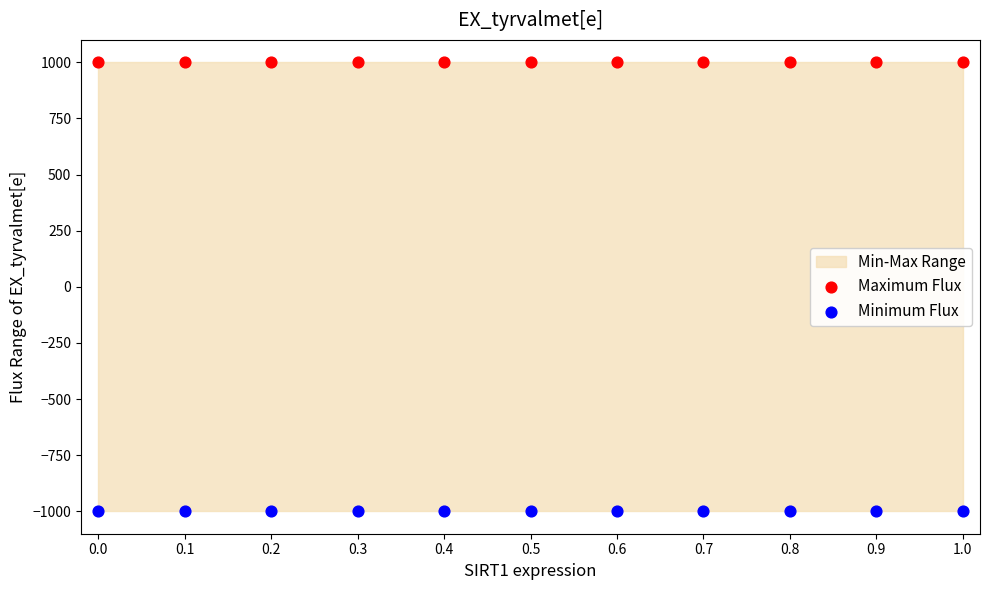

Which series reaches the maximum Y coordinate?

Maximum Flux